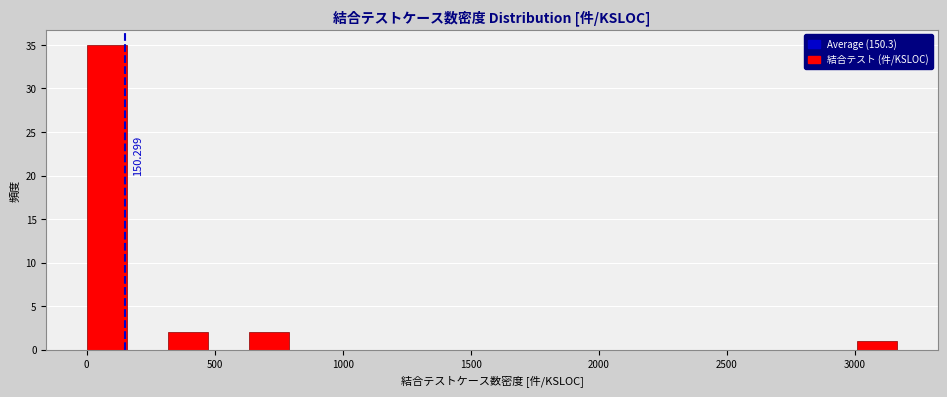

Around what value on the x-axis is the tallest bar? Give the approximate position of its centre, as read against the axis.

100